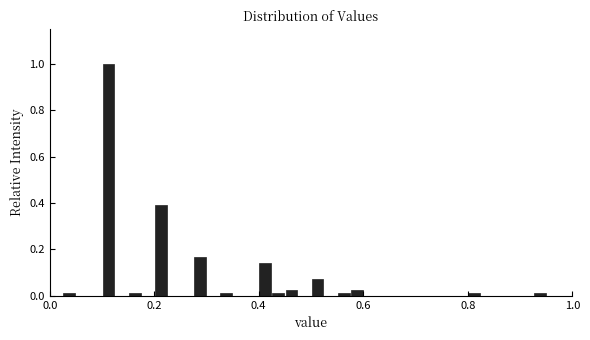

Around what value on the x-axis is the tallest bar? Give the approximate position of its centre, as read against the axis.

0.12